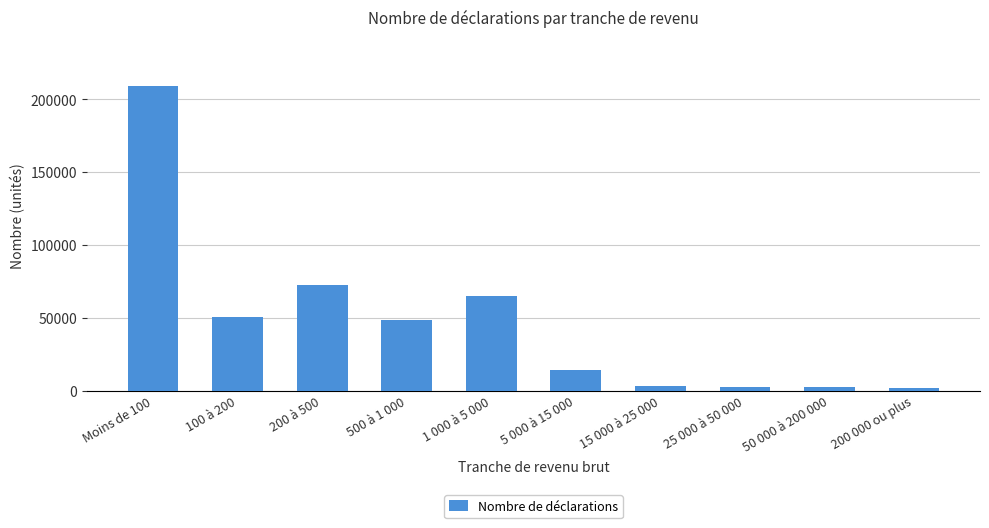

Where is the data nearest to the value 105624?

200 à 500